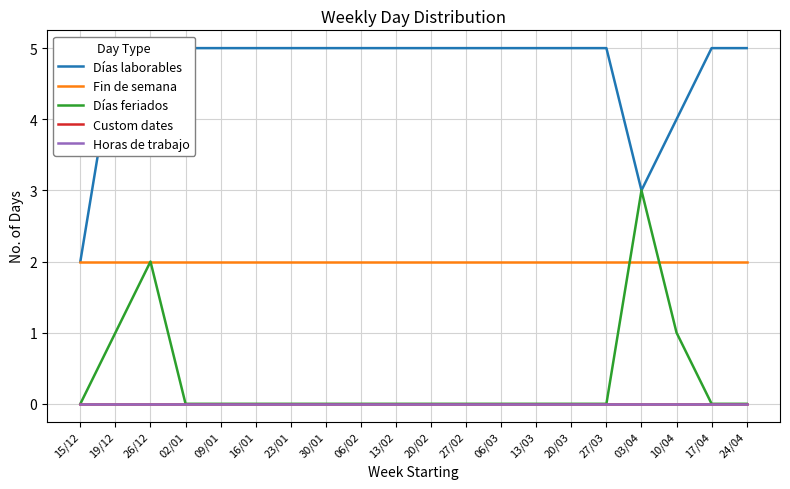

What is the difference between the maximum and second lowest values in the Días feriados series?

3